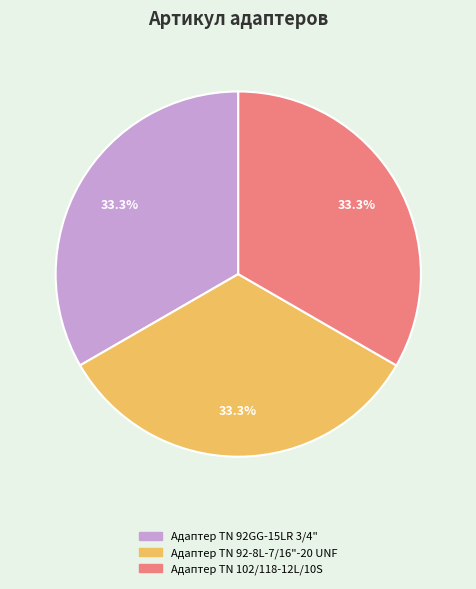

The Адаптер TN 92GG-15LR 3/4" slice represents 40% of the pie. True or false?

False